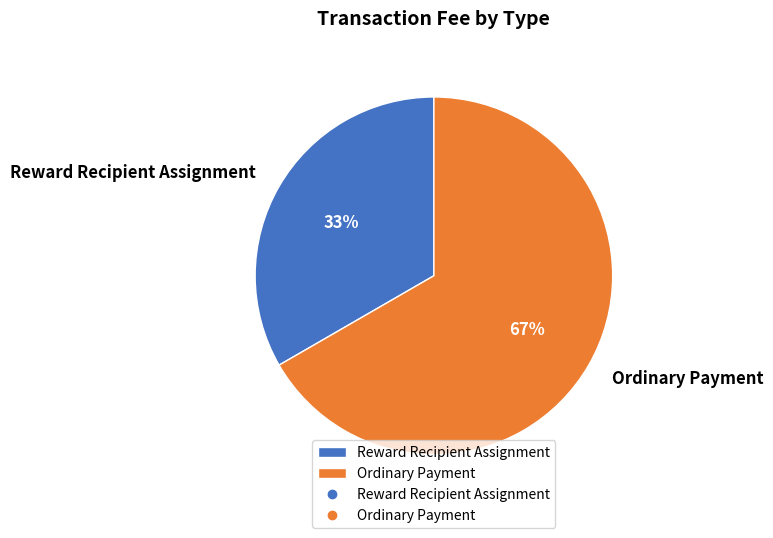

Which category has the smallest portion of the pie?

Reward Recipient Assignment